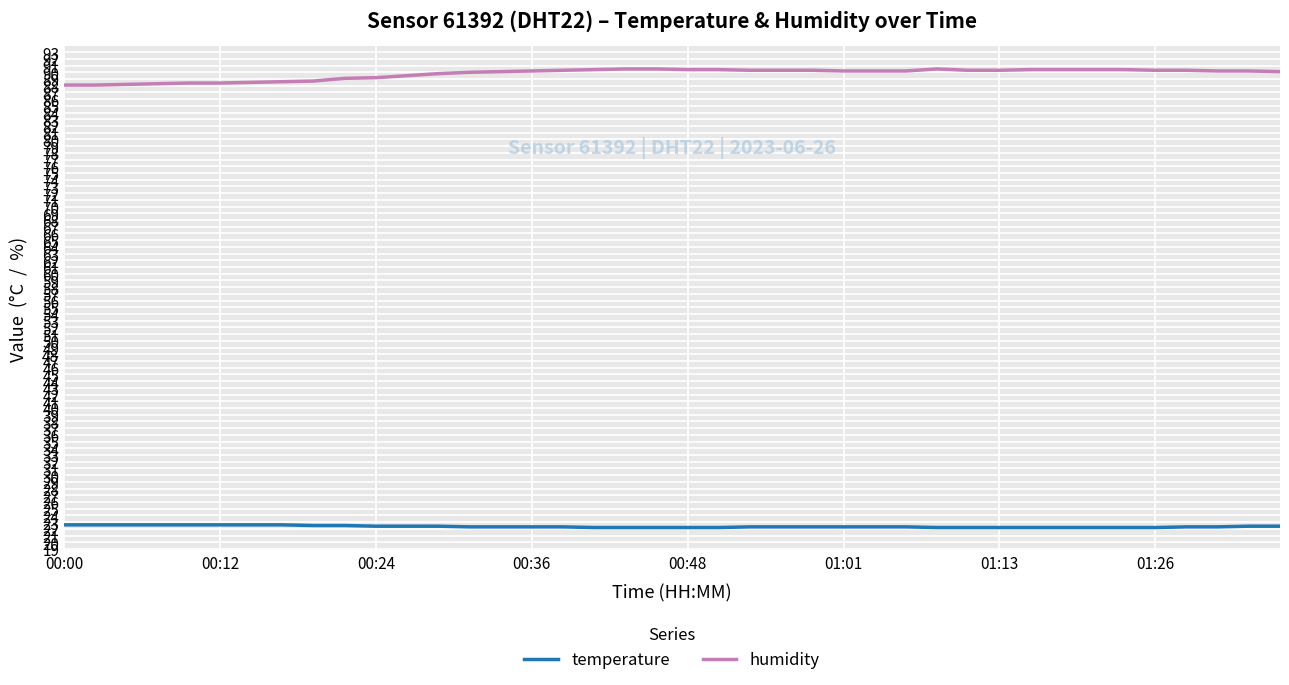

List the series in order of their peak value, highest first.

humidity, temperature